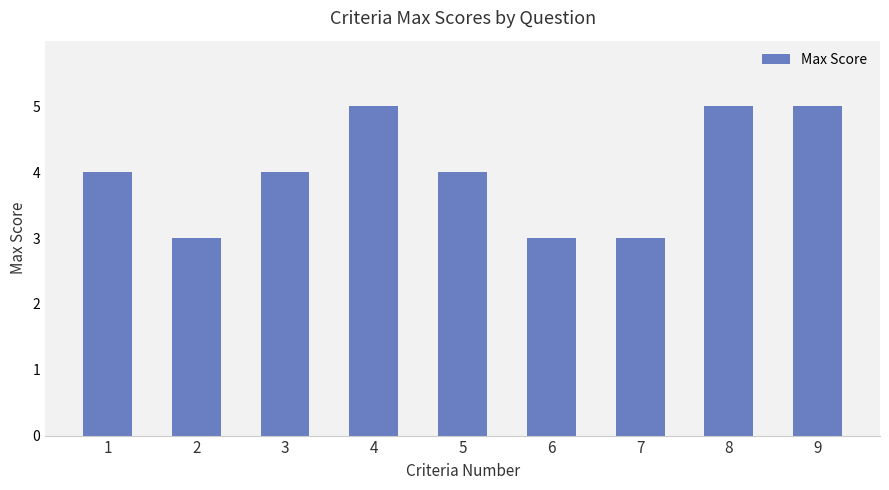

What is the difference between the maximum and minimum values?

2